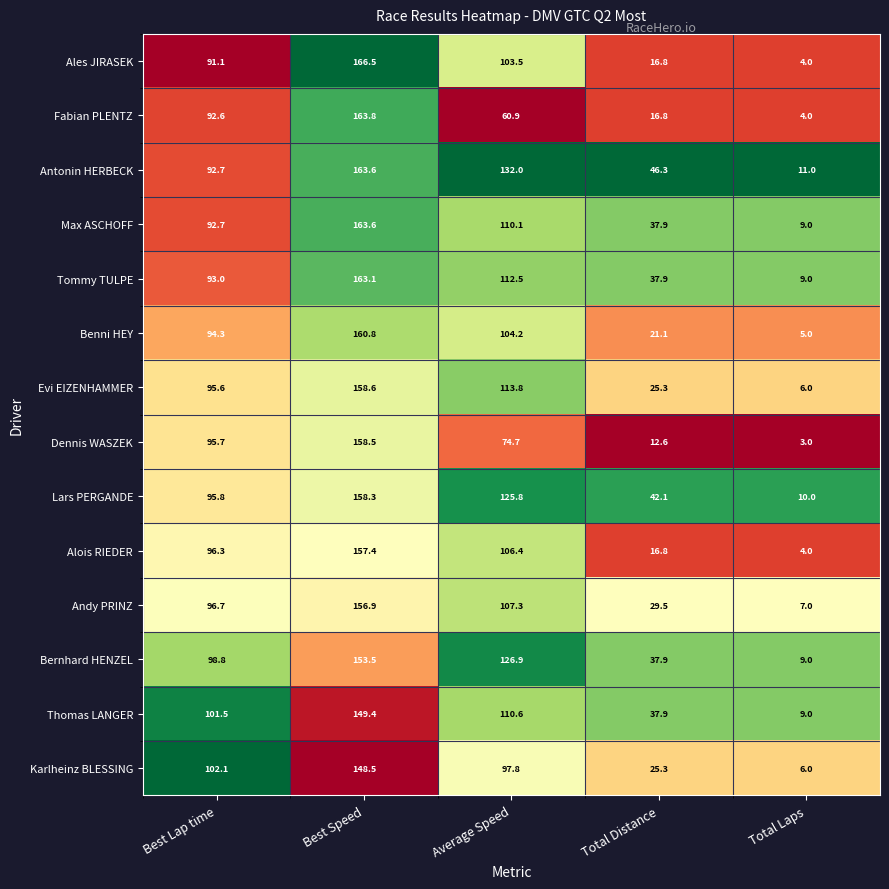

Which series has the largest range (max minus min)?

Ales JIRASEK